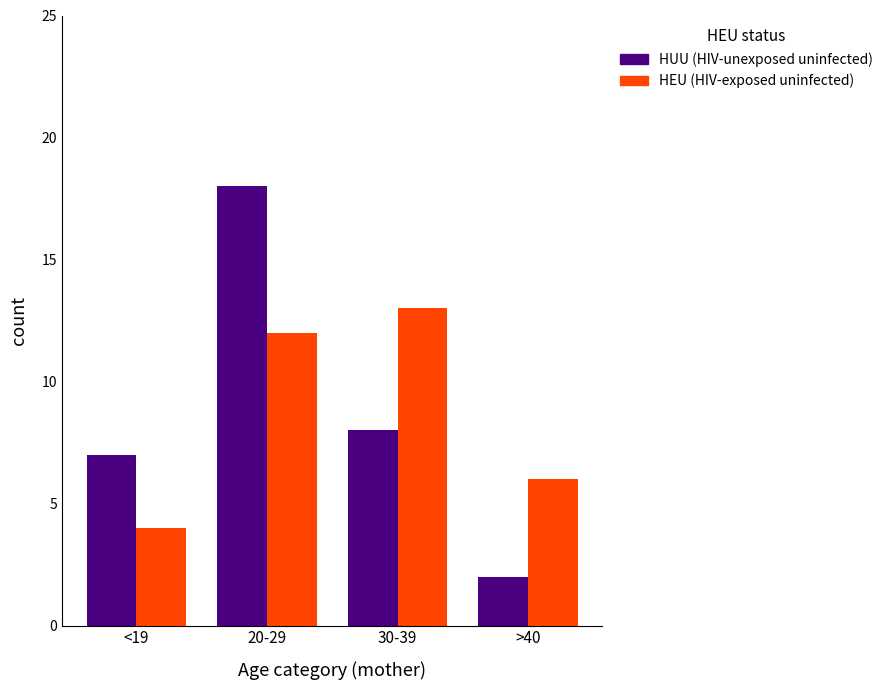

Is it true that HEU (HIV-exposed uninfected) equals 6 at >40?

True